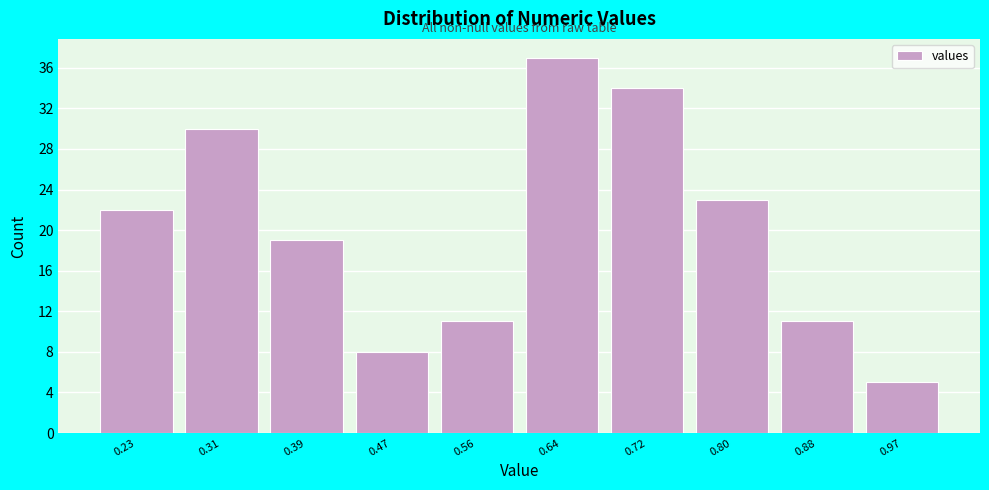

Reading right to left, what are all the values shown in this chart?

5	11	23	34	37	11	8	19	30	22